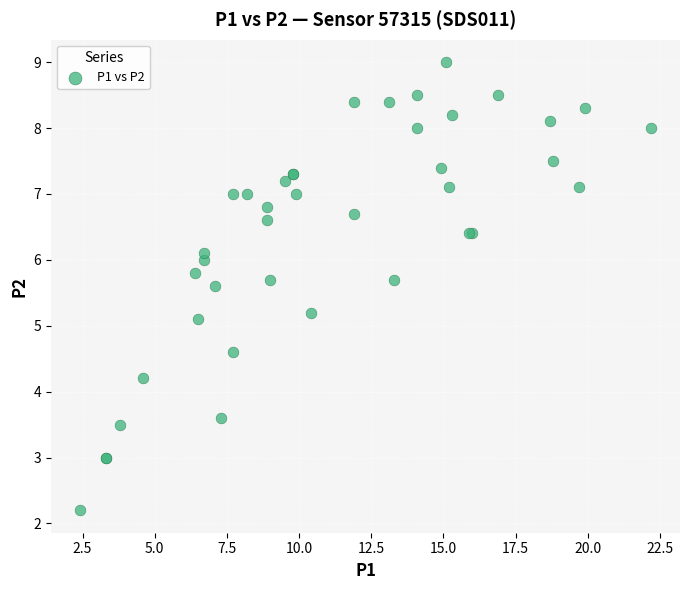

What Y value in the scatter plot is closest to 5?

5.1